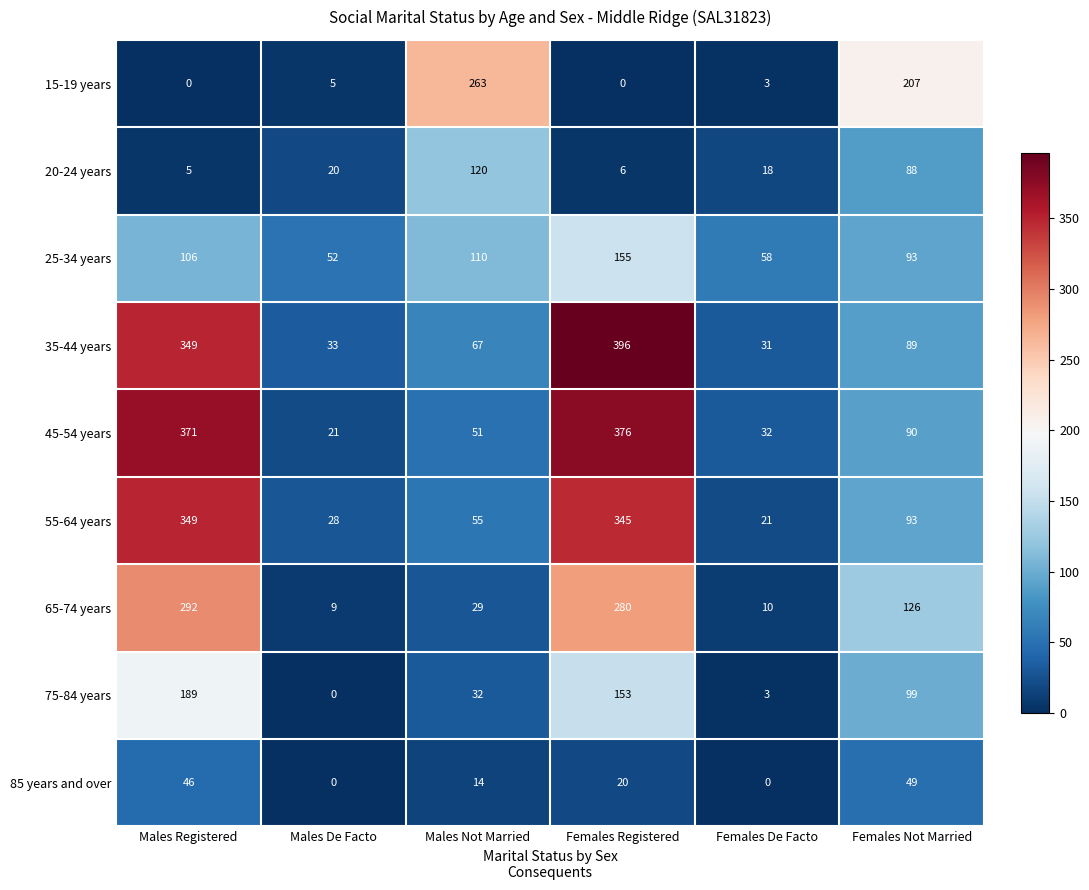

What is the spread (max minus min) of values at Males Registered?

371